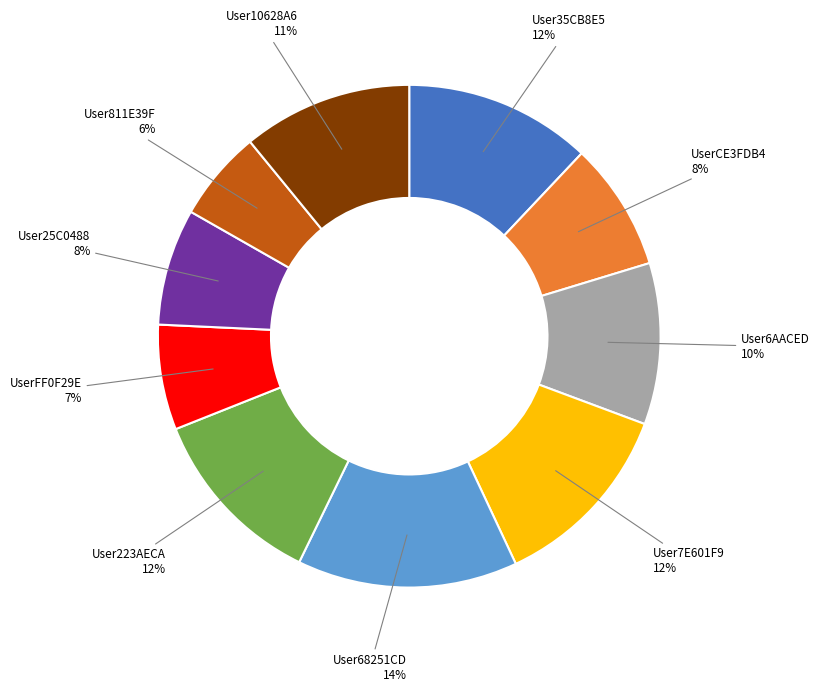

How many slices are in this pie chart?

10